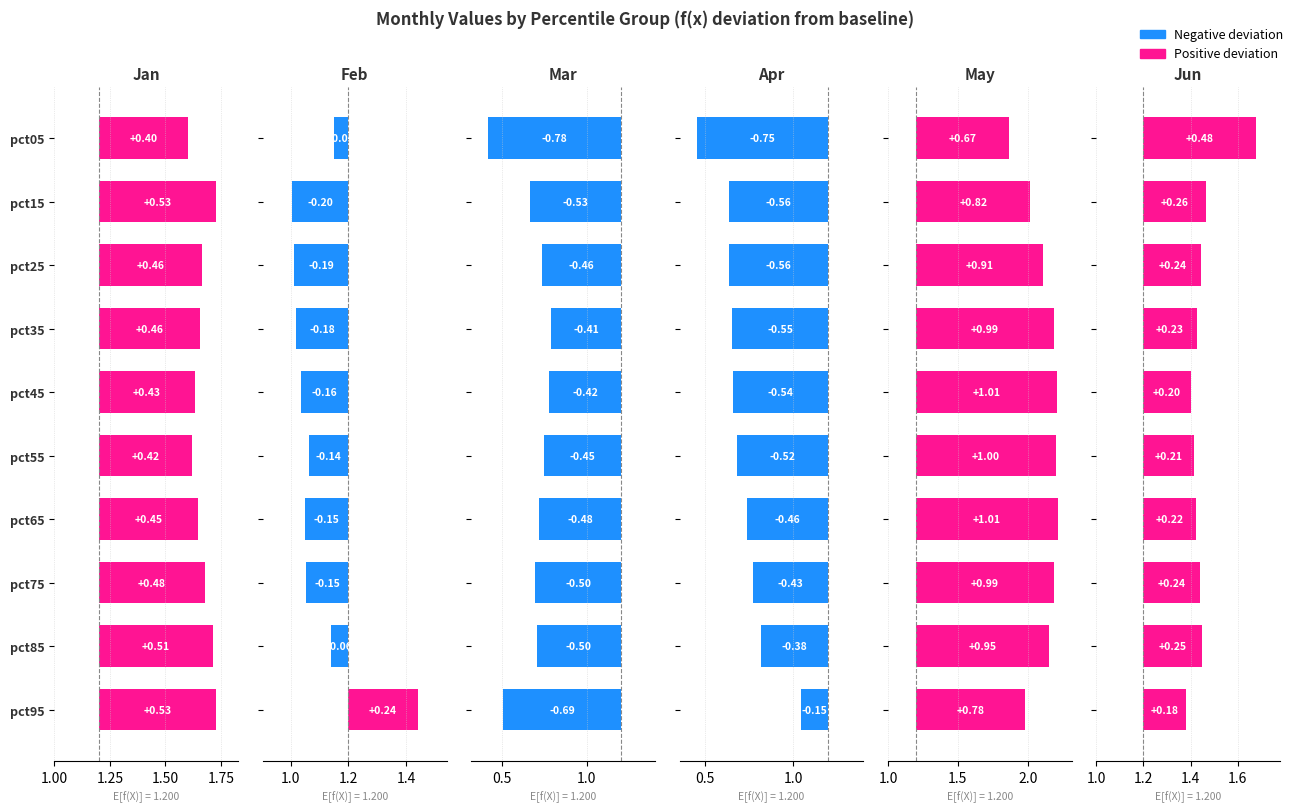

Is the value of Apr at pct15 greater than the value of May at pct65?

No